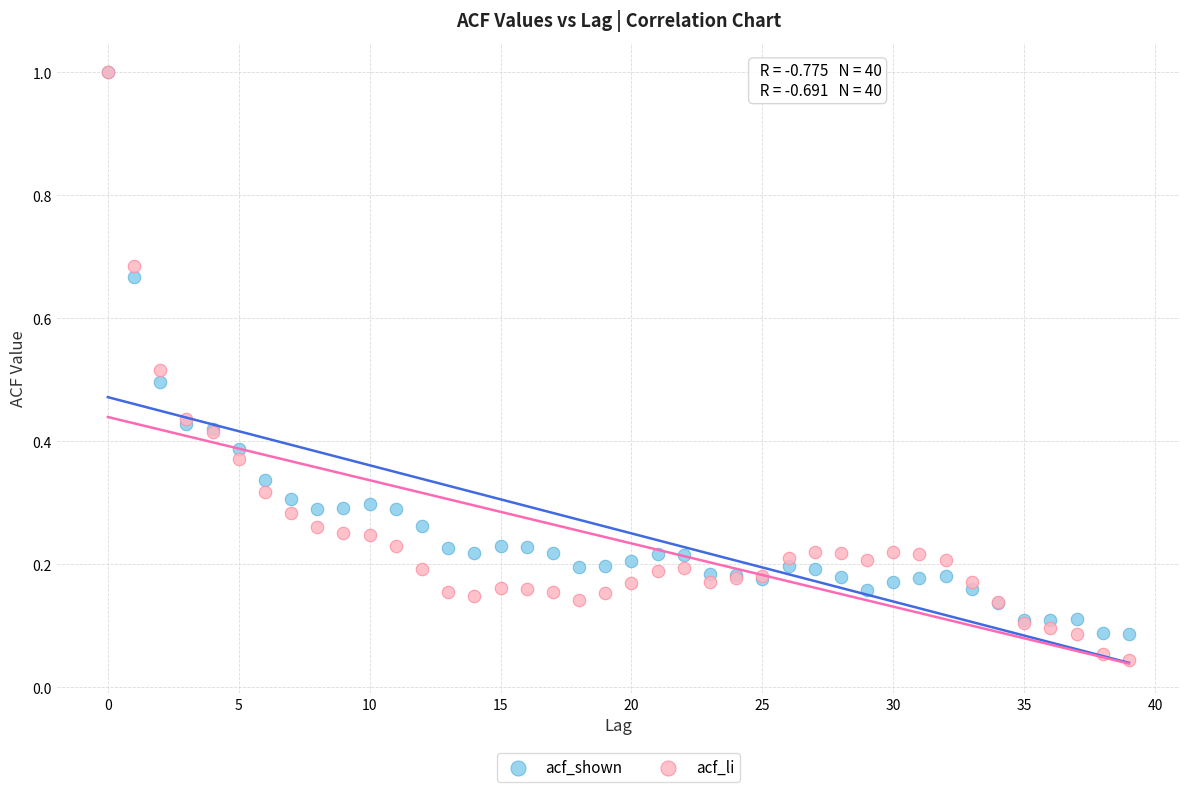

Which series contains the lowest Y value?

acf_li